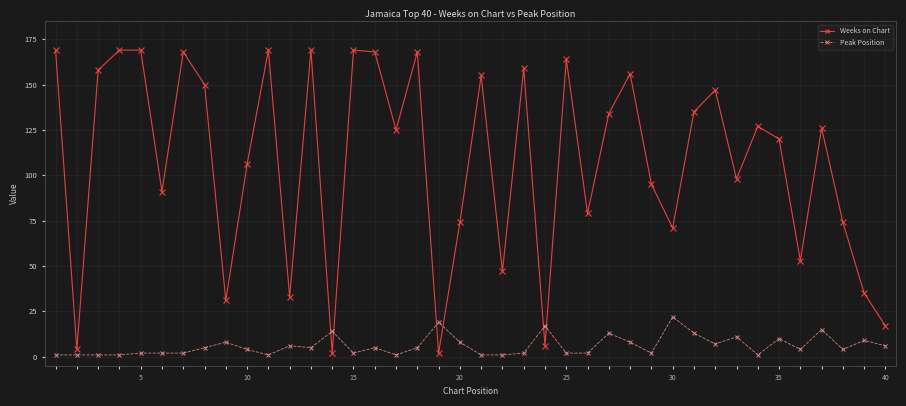

True or false: Weeks on Chart and Peak Position intersect in this chart.

True